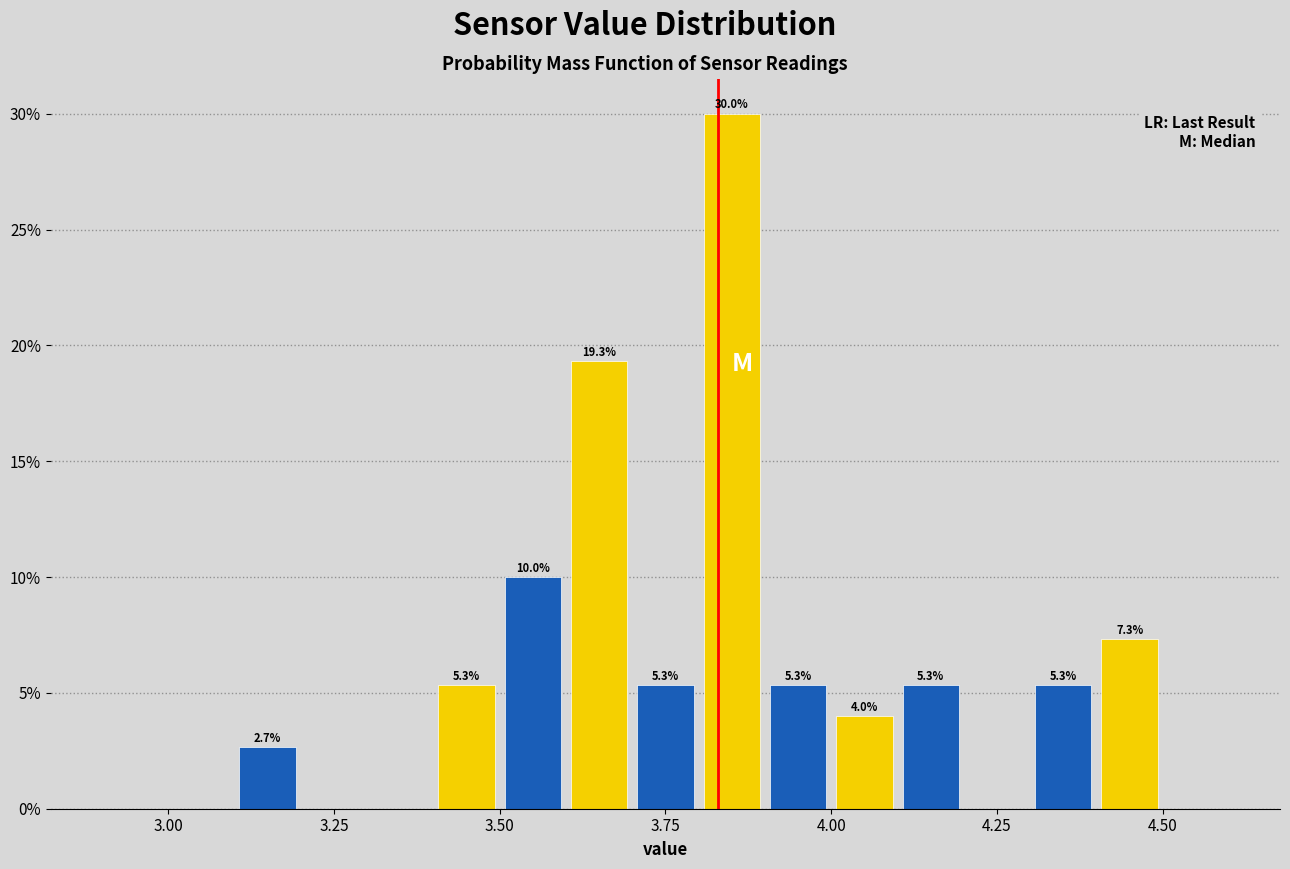

Read against the x-axis, roughly where is the centre of the tallest bar?

3.85